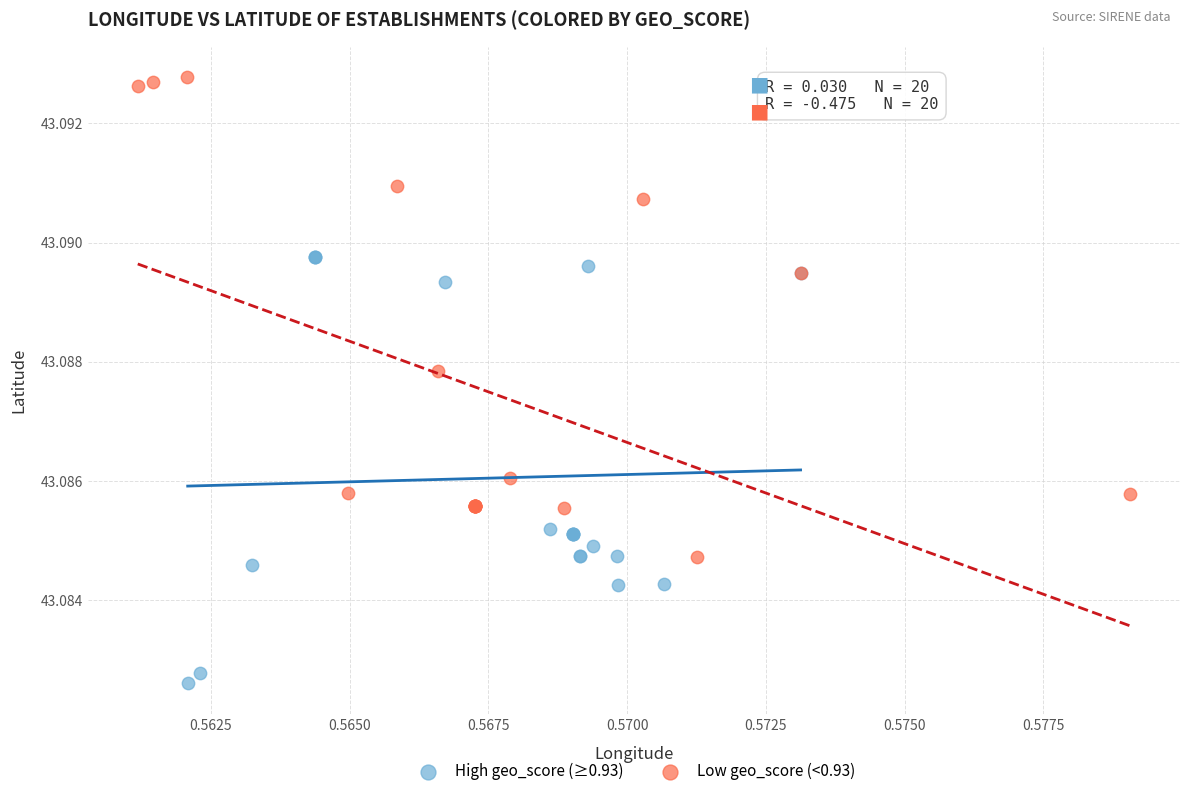

Which series reaches the minimum Y coordinate?

High geo_score (≥0.93)